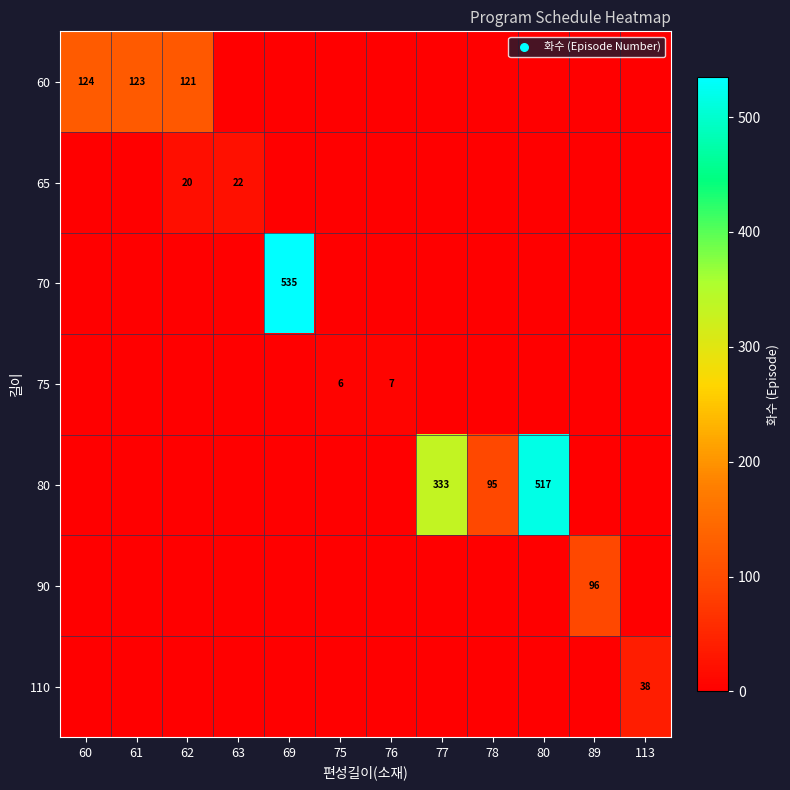

What is the maximum value shown in the chart?

535